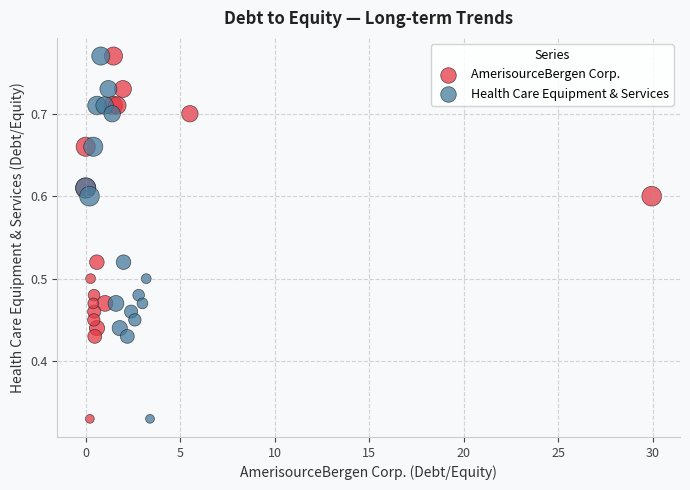

What are all the series names shown in the legend?

AmerisourceBergen Corp., Health Care Equipment & Services